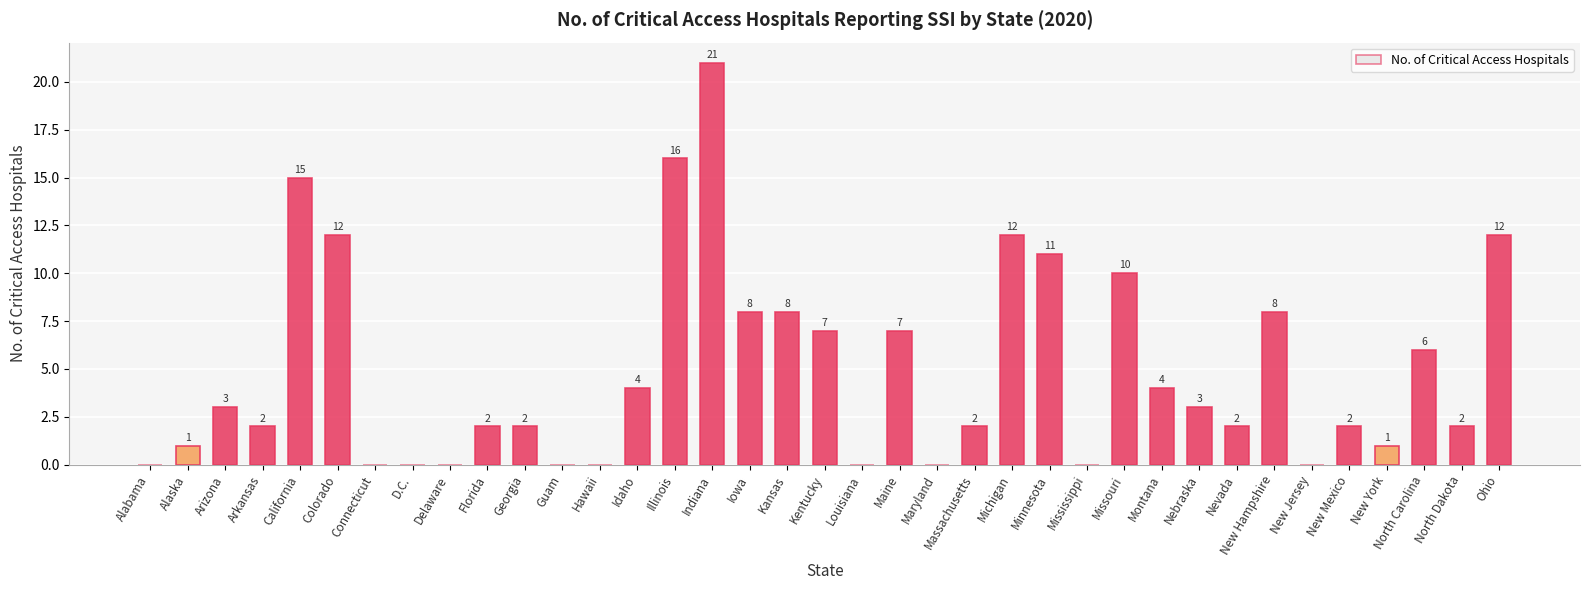

The chart shows a value of 18 at Ohio. True or false?

False